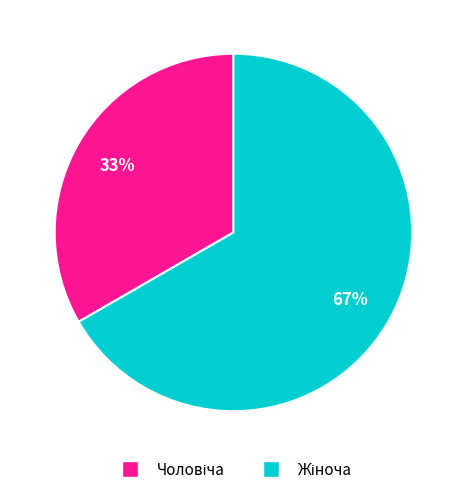

Is there any slice that represents more than half of the pie?

Yes